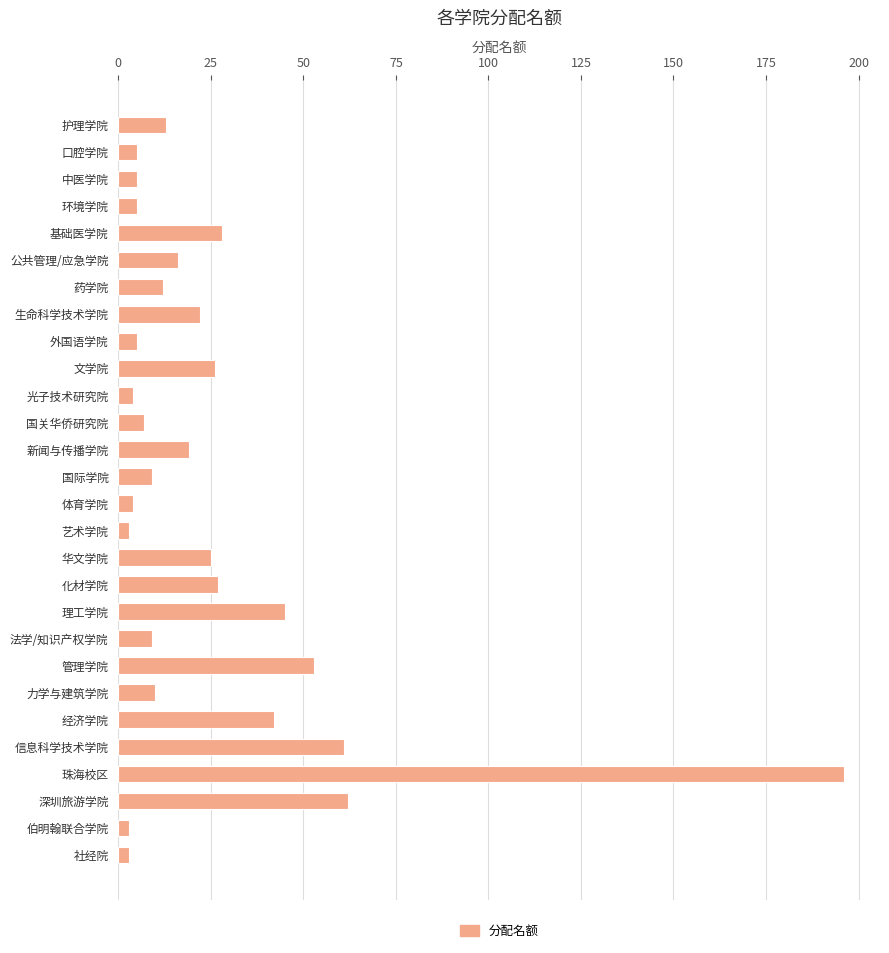

Are the bars grouped side by side (vs. stacked)?

No